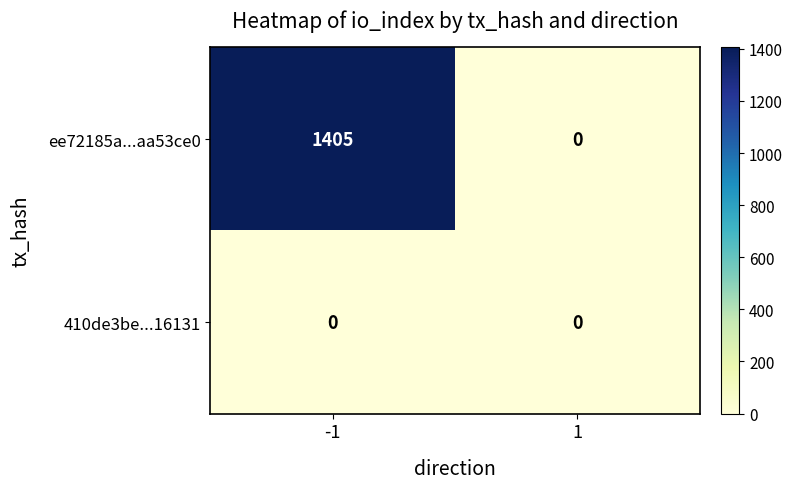

Between -1 and 1, which series saw the biggest shift?

ee72185a...aa53ce0